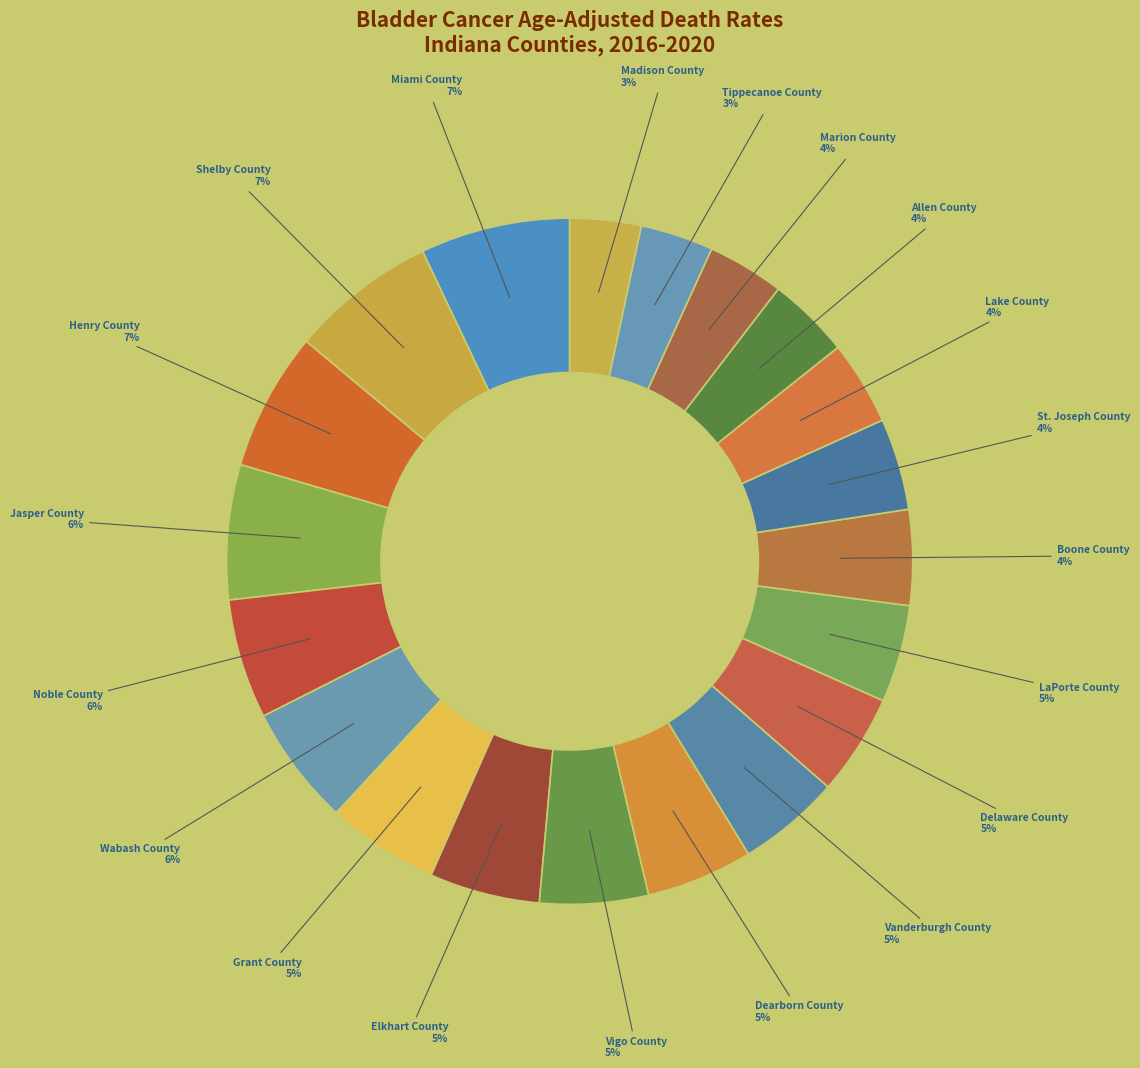

Count the number of slices in the pie.

20